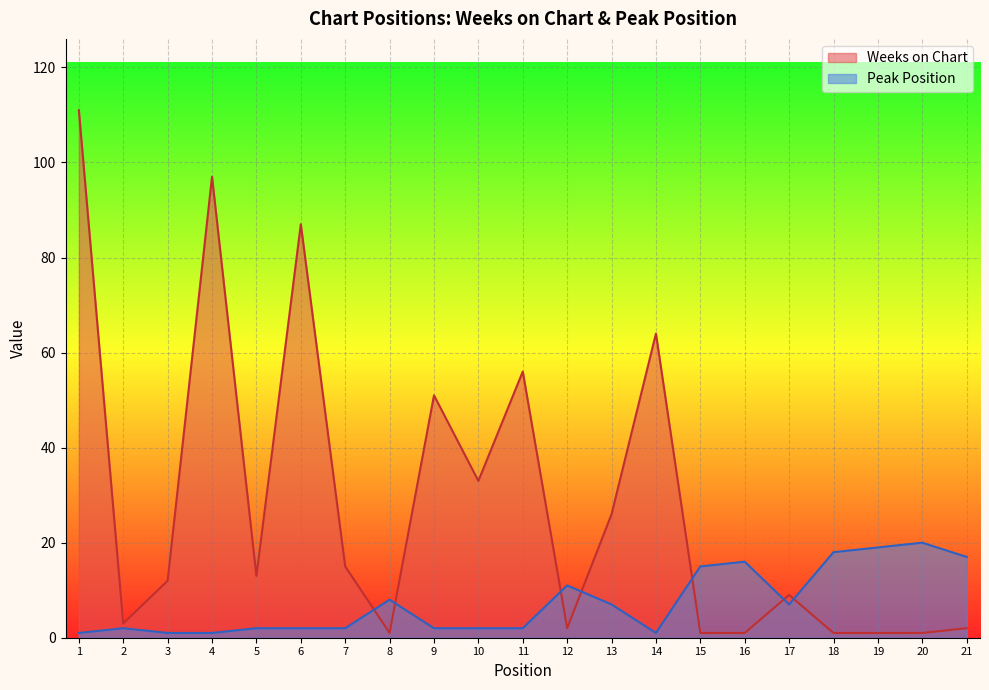

Between 7 and 12, which series saw the biggest shift?

Weeks on Chart